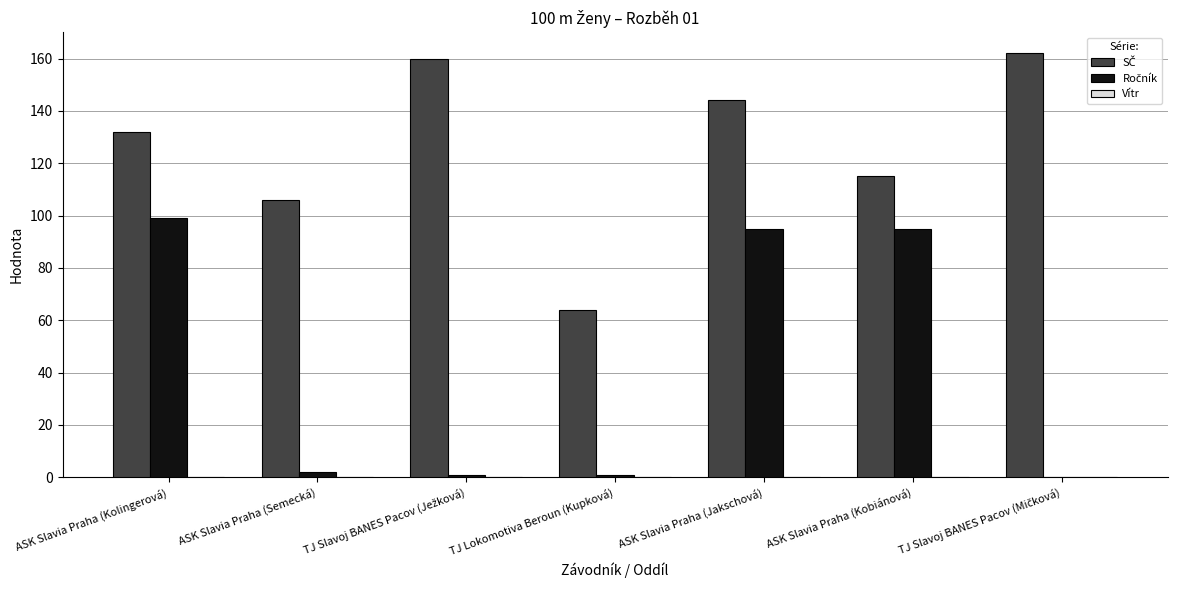

What is the maximum value shown in the chart?

162